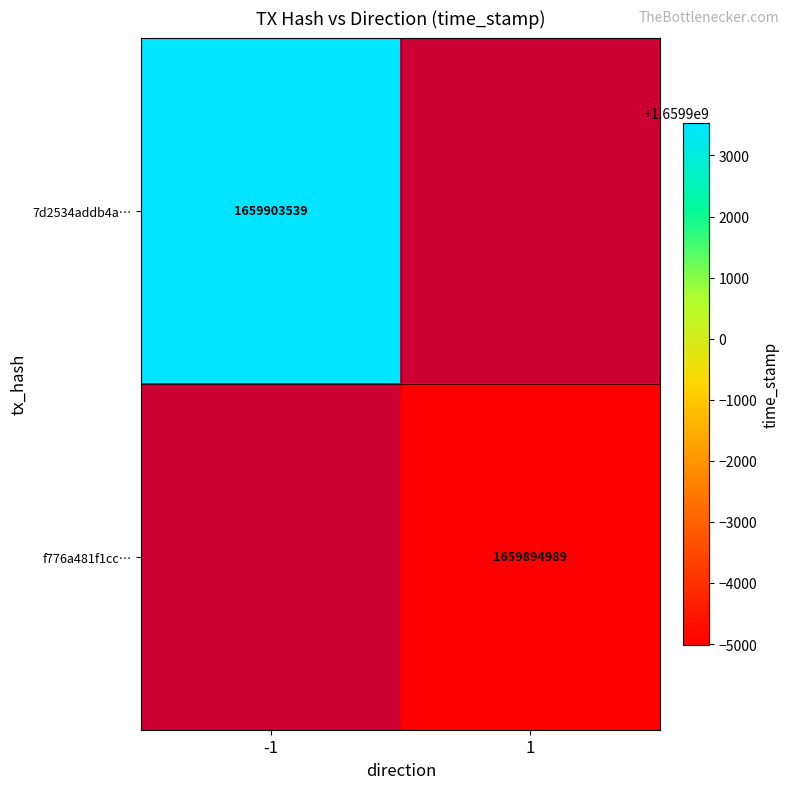

Which has a higher value, 1 or -1?

-1